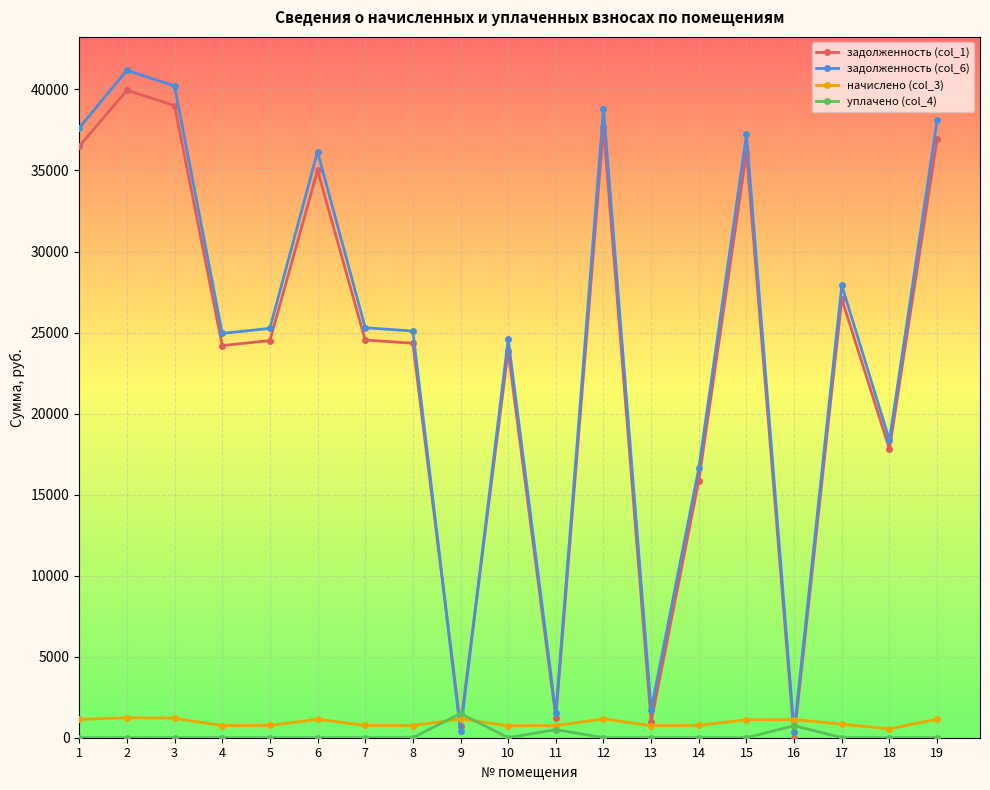

Does the chart have visible grid lines?

Yes